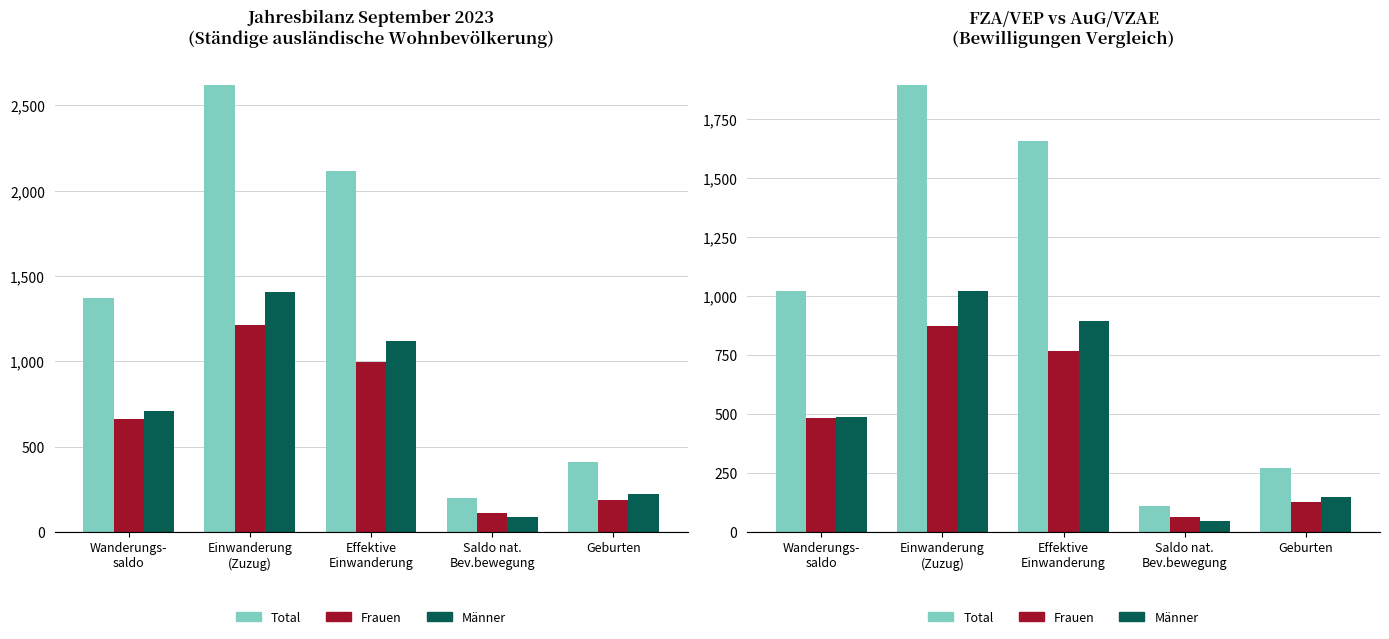

What position from the left is Einwanderung
(Zuzug)?

2